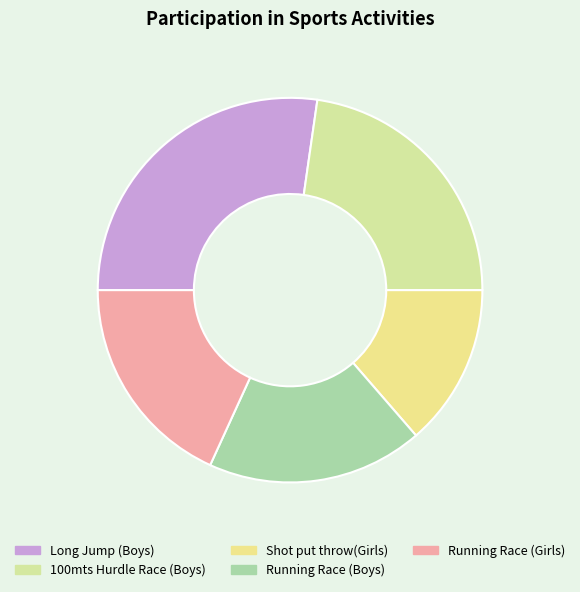

What is the ratio of the value at Shot put throw(Girls) to the value at Long Jump (Boys)?

0.5